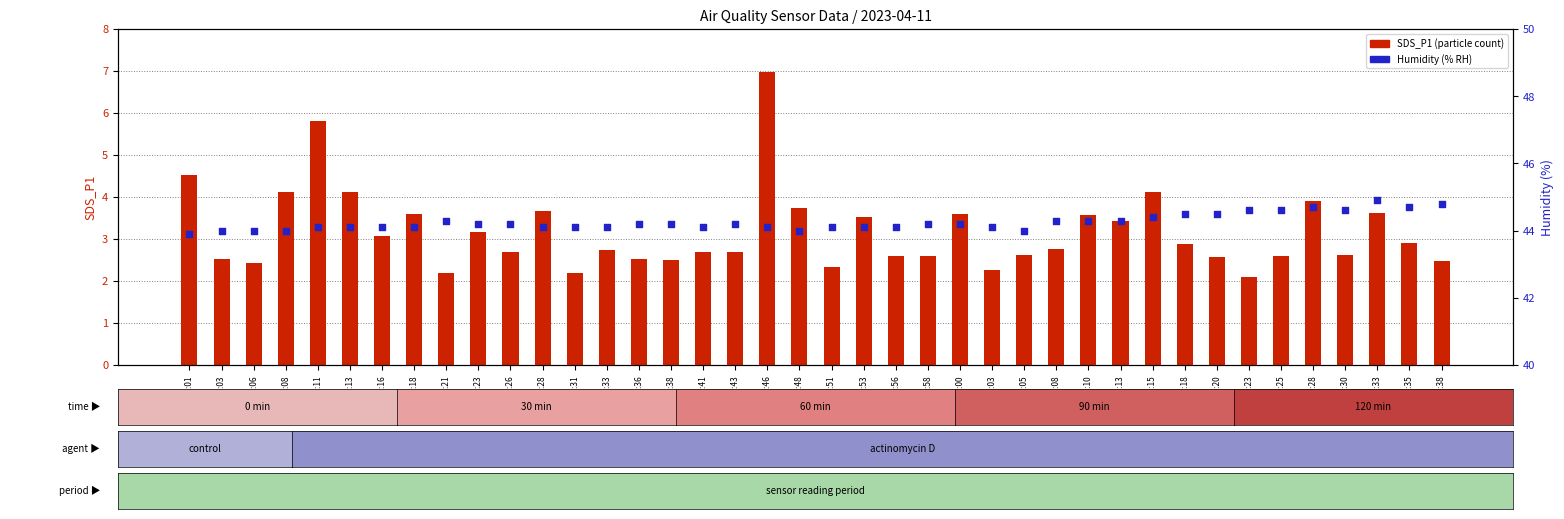

What is the total value across all series at 01:33?

48.5